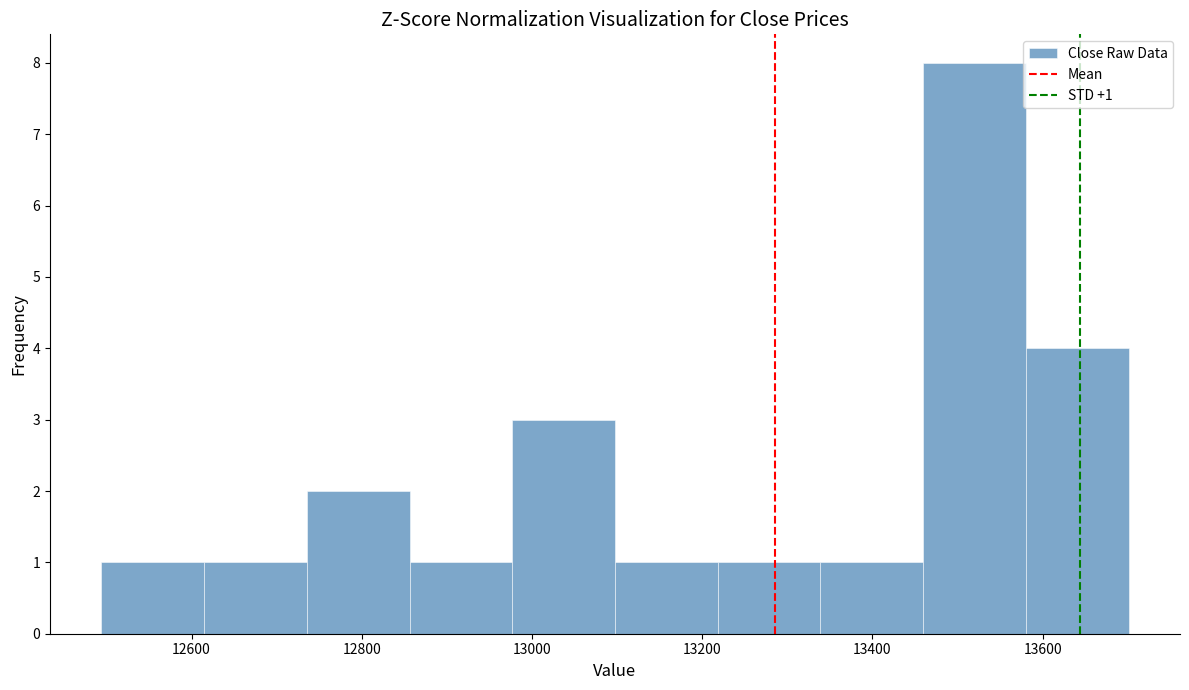

Which range on the x-axis has the tallest bar?

13460 to 13580